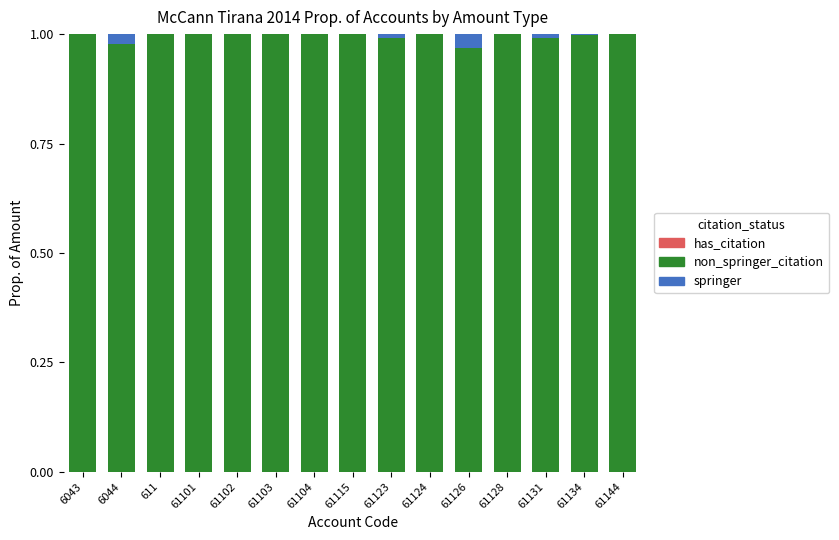

Between 61123 and 61128, which series saw the biggest shift?

non_springer_citation